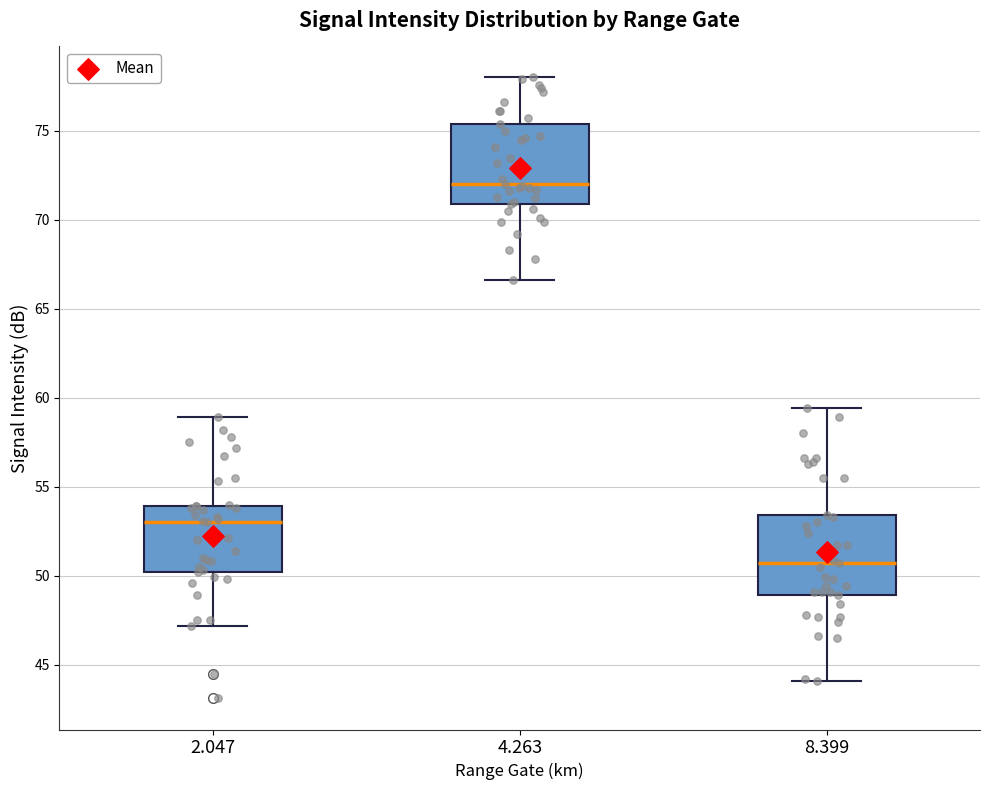

Reading left to right, transcribe this box plot: for each box, give where its median line is, the range the box spans, and where its two whiskers end, as read against the y-axis. The values are not printed on the chart, so give them approximately, as read against the axis.

2.047: median 53.0, box 50.0 to 54.0, whiskers 47.0 to 59.0
4.263: median 72.0, box 71.0 to 75.5, whiskers 66.5 to 78.0
8.399: median 50.5, box 49.0 to 53.5, whiskers 44.0 to 59.5